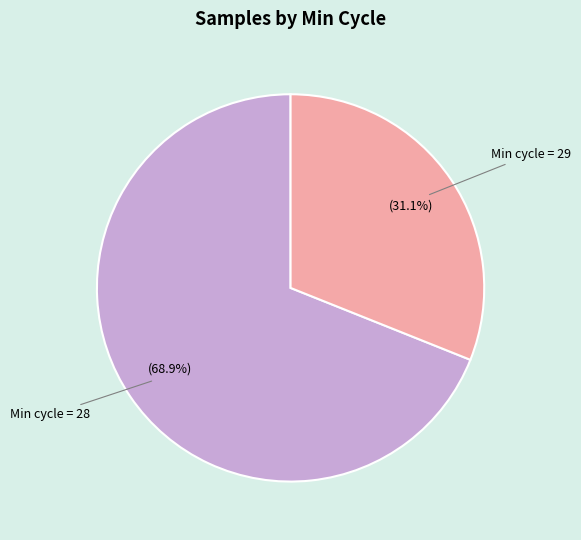

Does any single category account for the majority?

Yes